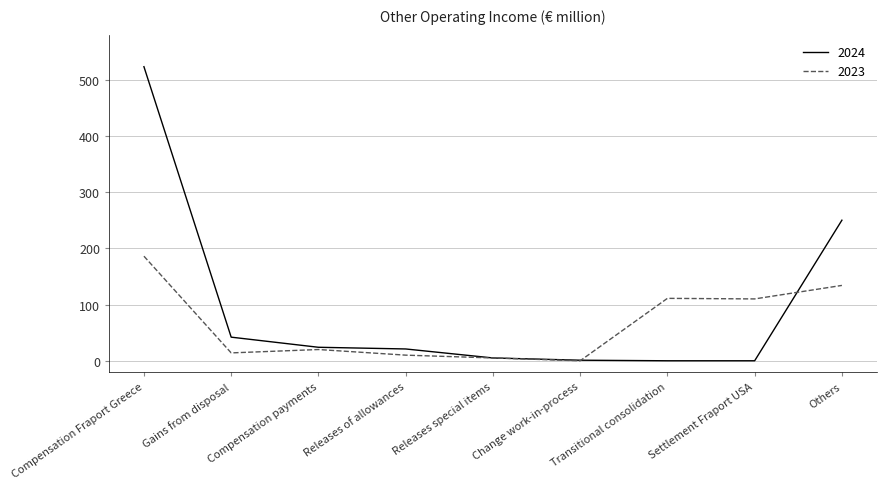

What is the approximate value of 2024 at Change work-in-process?

1